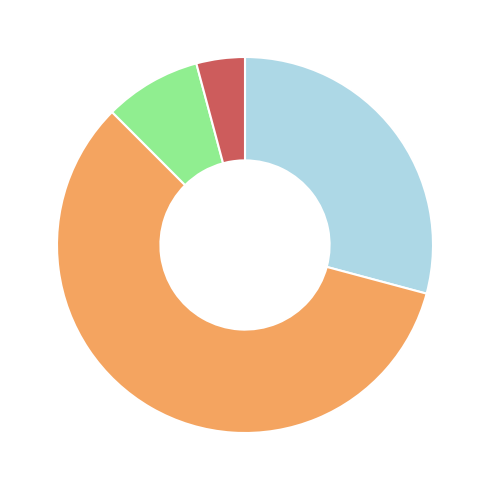

Is there any slice that represents more than half of the pie?

Yes